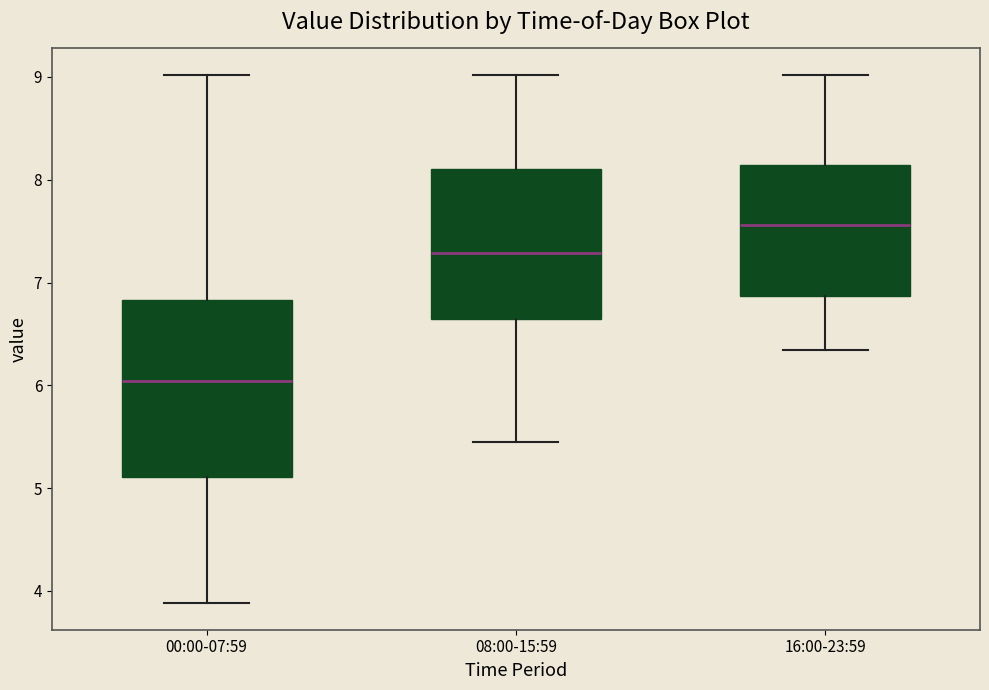

Comparing the boxes themselves (not the whiskers), which one is the tallest?

00:00-07:59